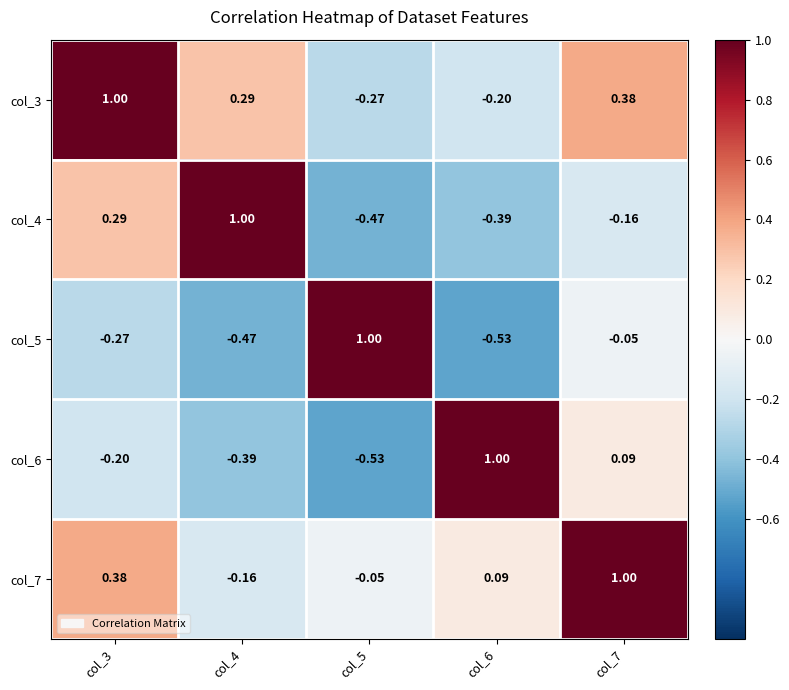

Is the value of col_3 at col_7 greater than the value of col_6 at col_7?

Yes